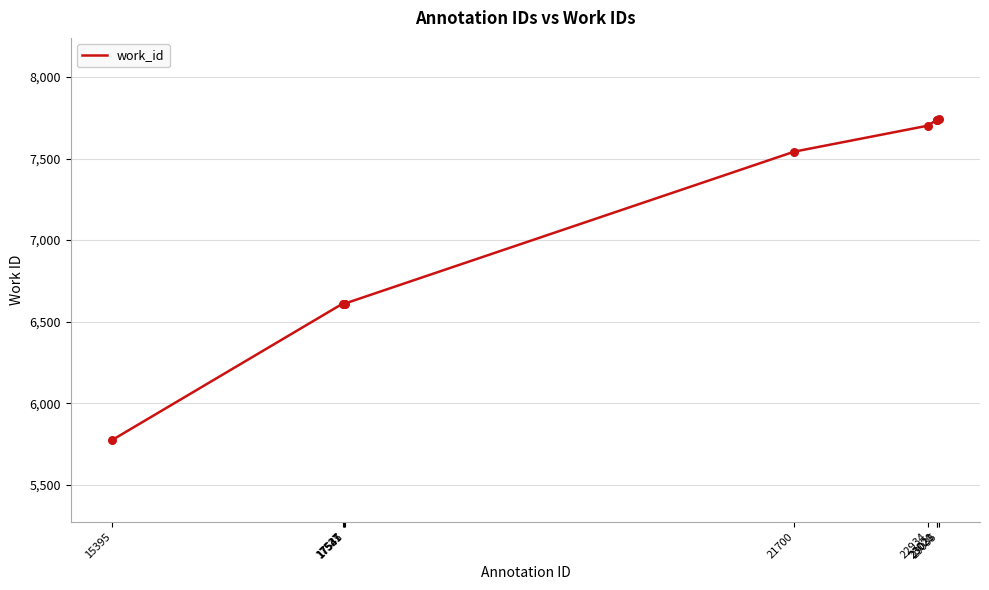

What is the ratio of the value at 23021 to the value at 17527?

1.2